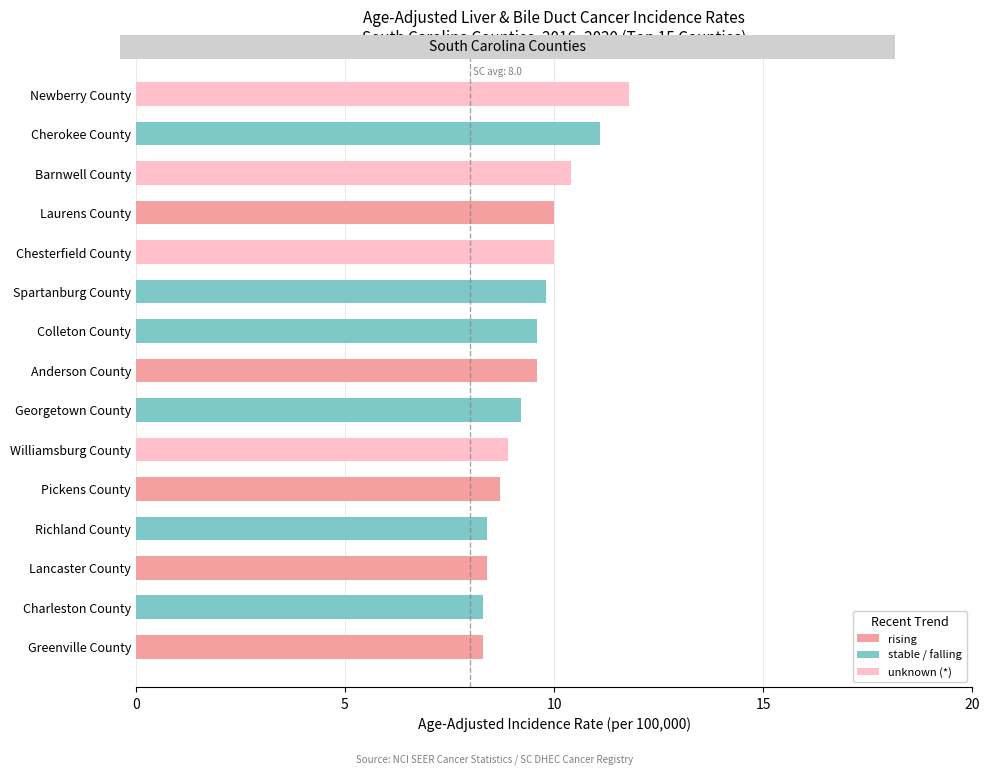

Where is Age-Adjusted Rate nearest to the value 10?

Laurens County